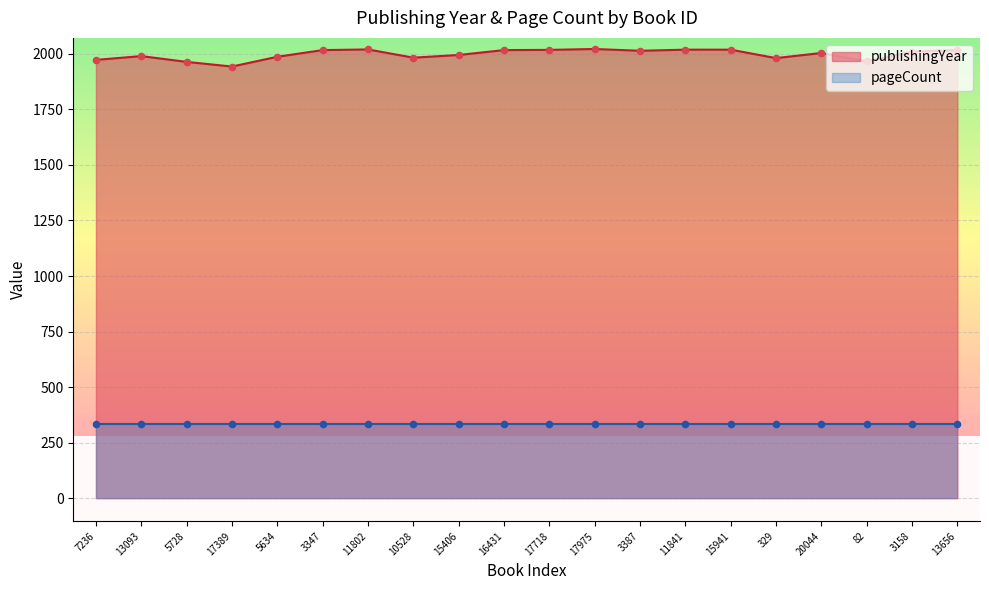

Which has a higher value, 3158 or 16431?

16431